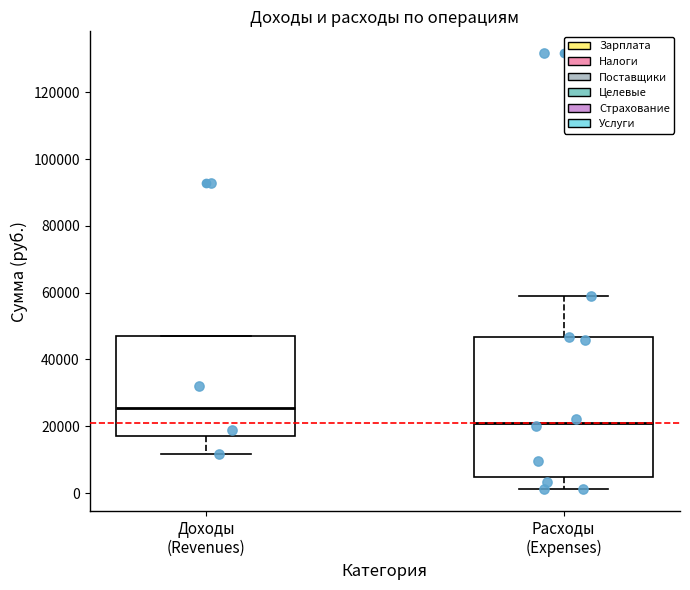

Reading left to right, transcribe this box plot: for each box, give where its median line is, the range the box spans, and where its two whiskers end, as read against the y-axis. The values are not printed on the chart, so give them approximately, as read against the axis.

Доходы (Revenues): median 26000, box 18000 to 48000, whiskers 12000 to 48000
Расходы (Expenses): median 22000, box 4000 to 46000, whiskers 2000 to 58000